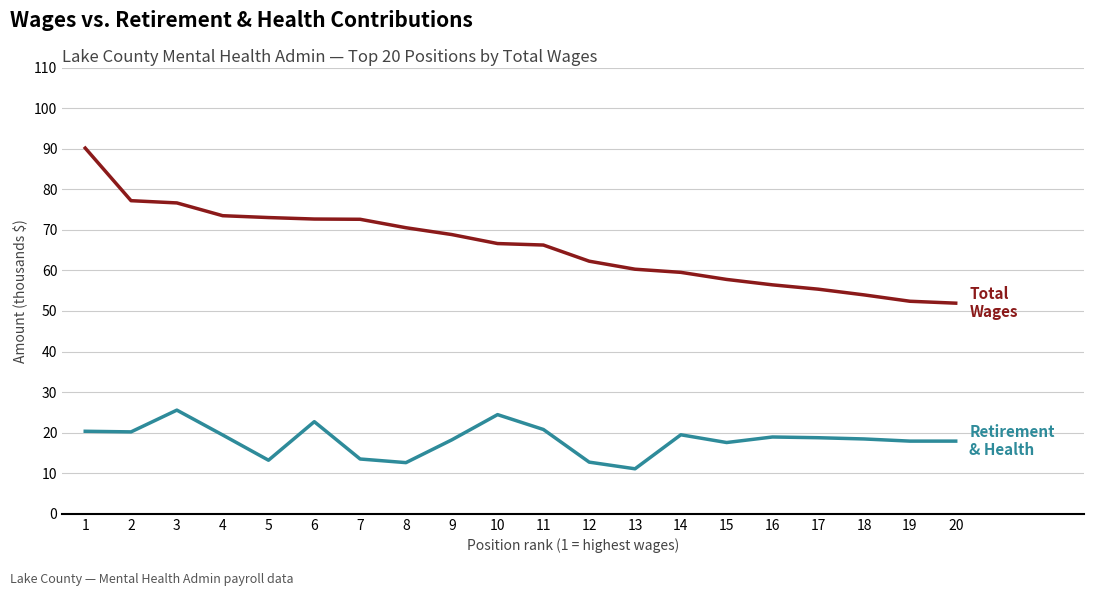

Does the chart have visible grid lines?

Yes